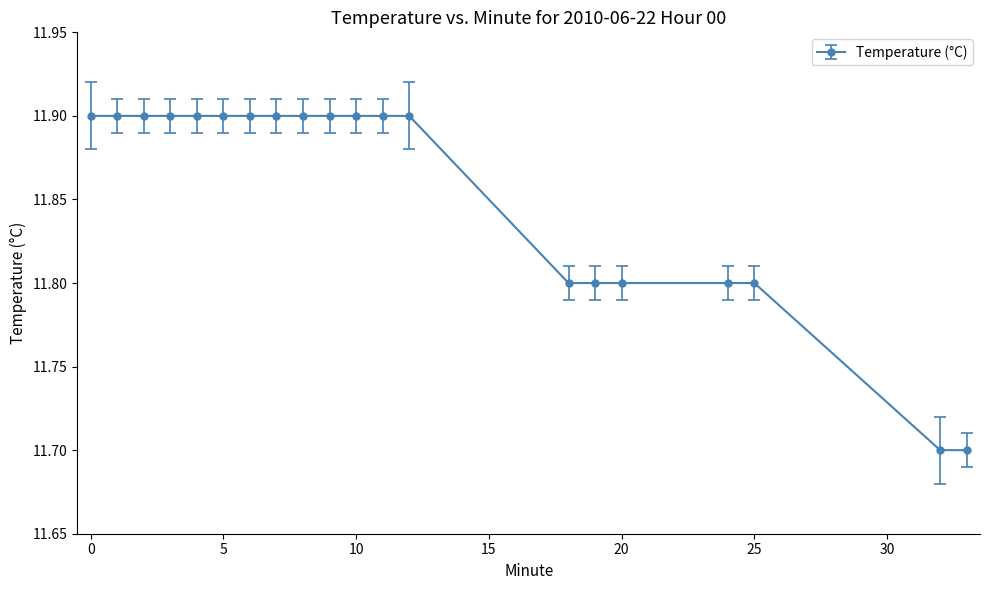

Does the chart display data point markers on the line(s)?

Yes